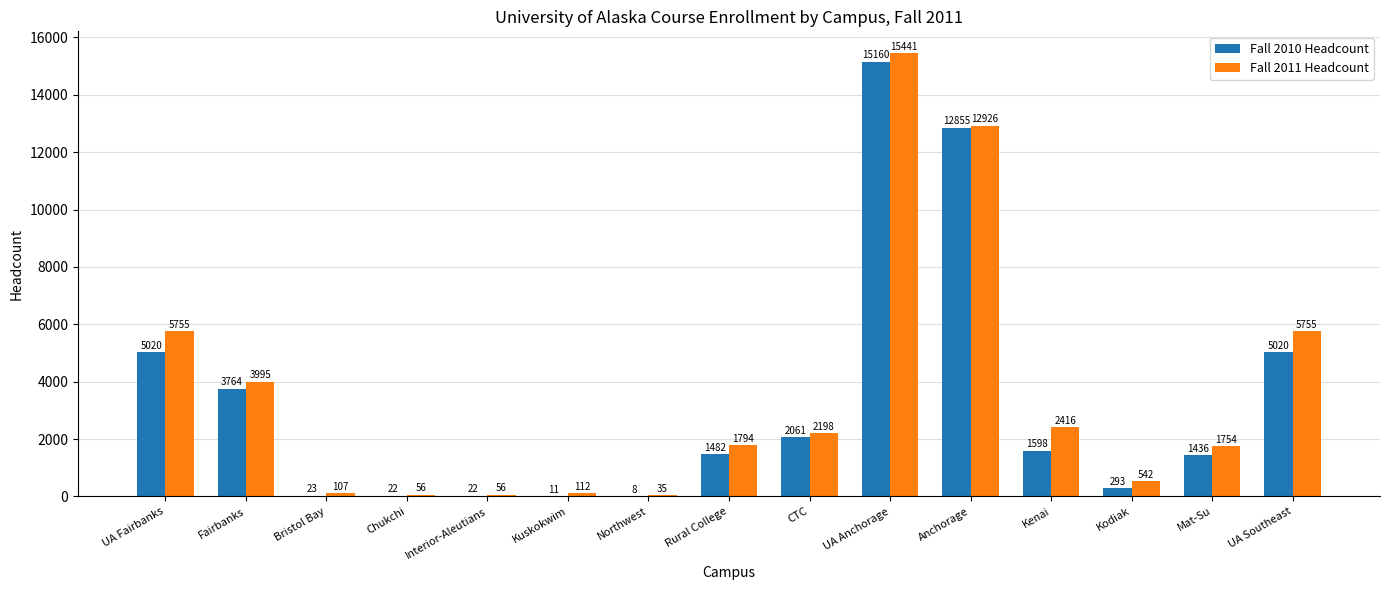

What value does the Fall 2011 Headcount series have at Fairbanks, to the nearest 100?

4000